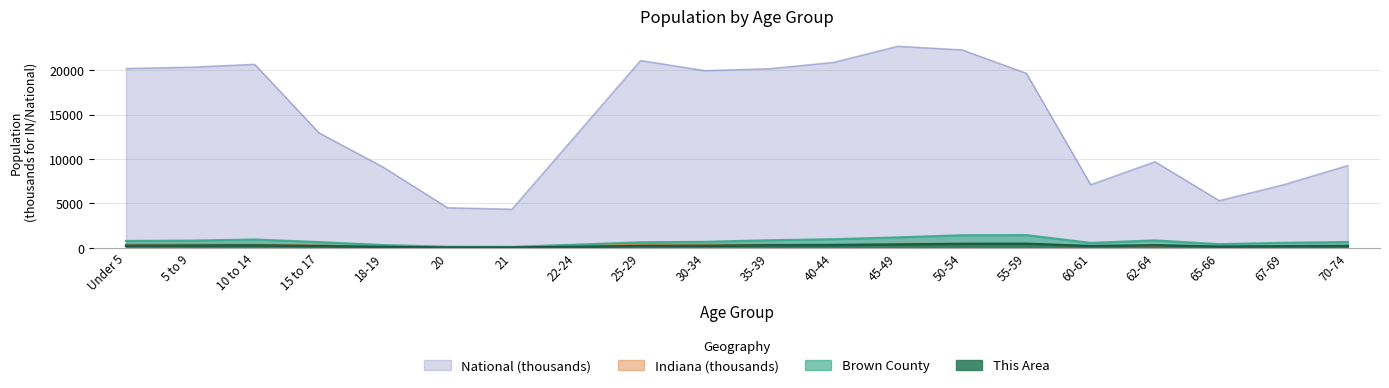

What is the difference between the second highest and second lowest values in the Indiana series?

373.8